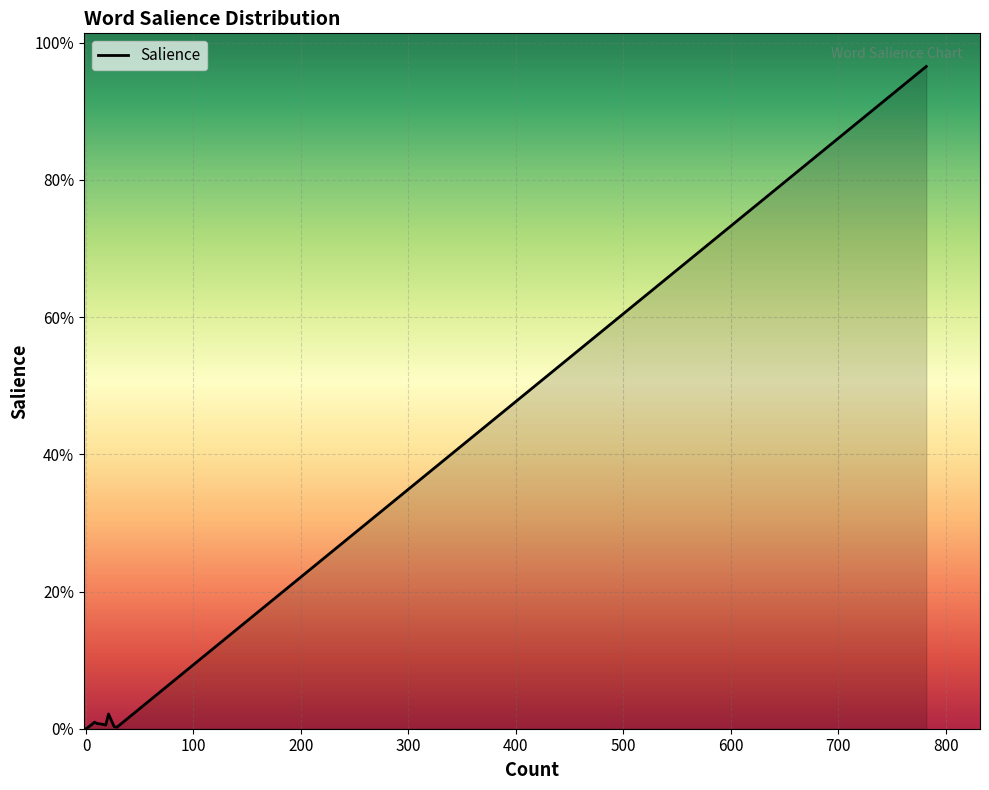

Is this an area chart (filled region under the line)?

Yes